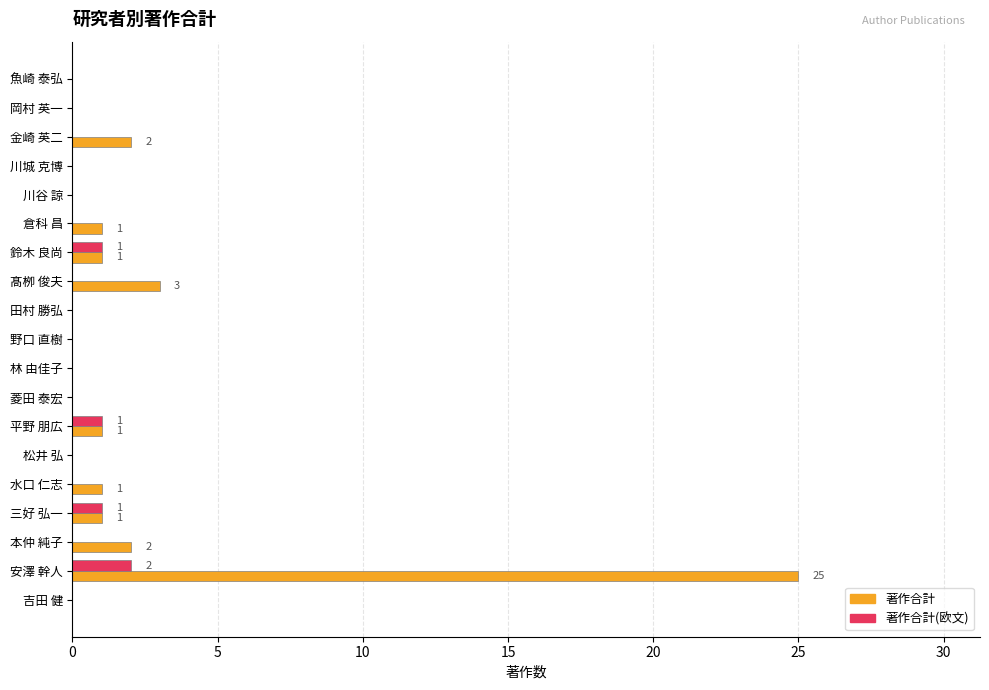

Which label corresponds to the largest value in the chart?

安澤 幹人